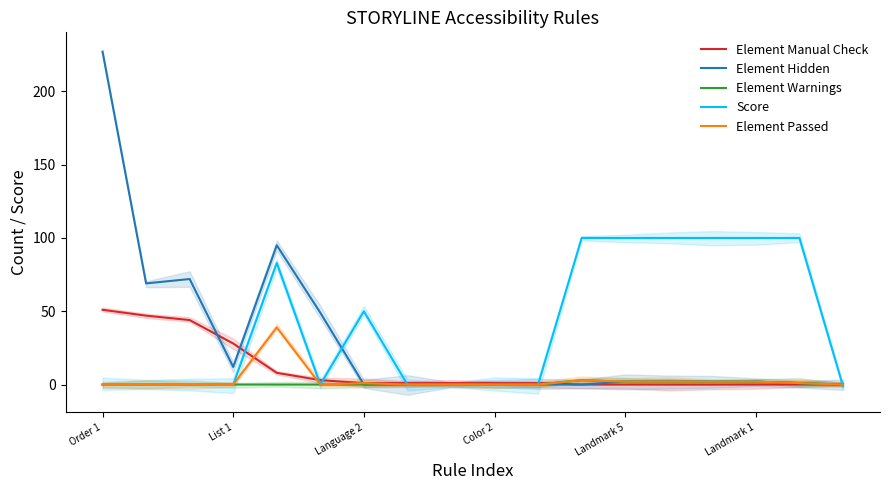

What is the label of the 1st point from the left?

Order 1